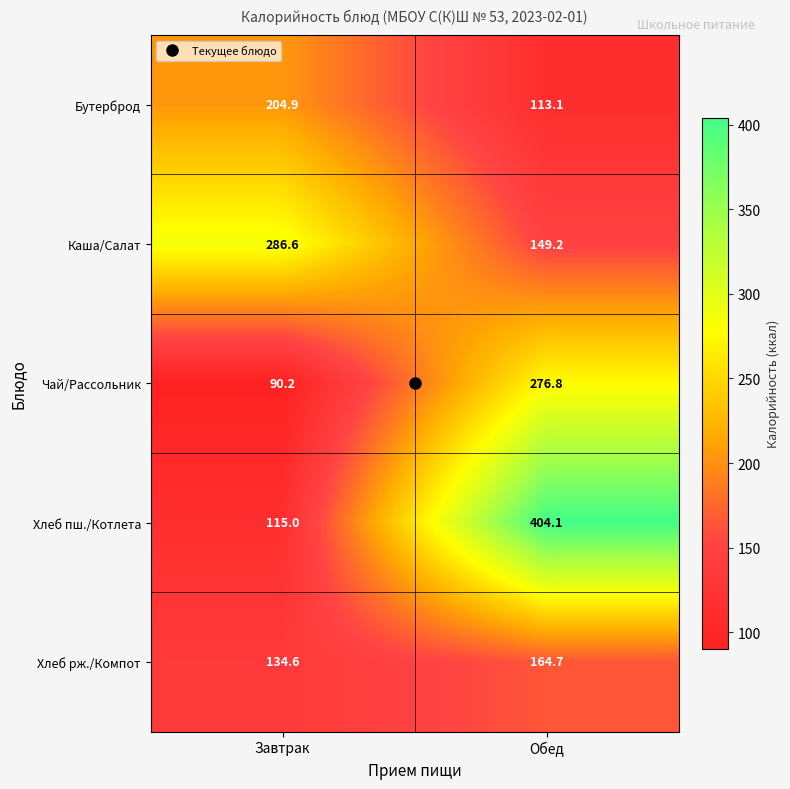

List the series in order of their peak value, lowest first.

Хлеб рж./Компот, Бутерброд, Чай/Рассольник, Каша/Салат, Хлеб пш./Котлета